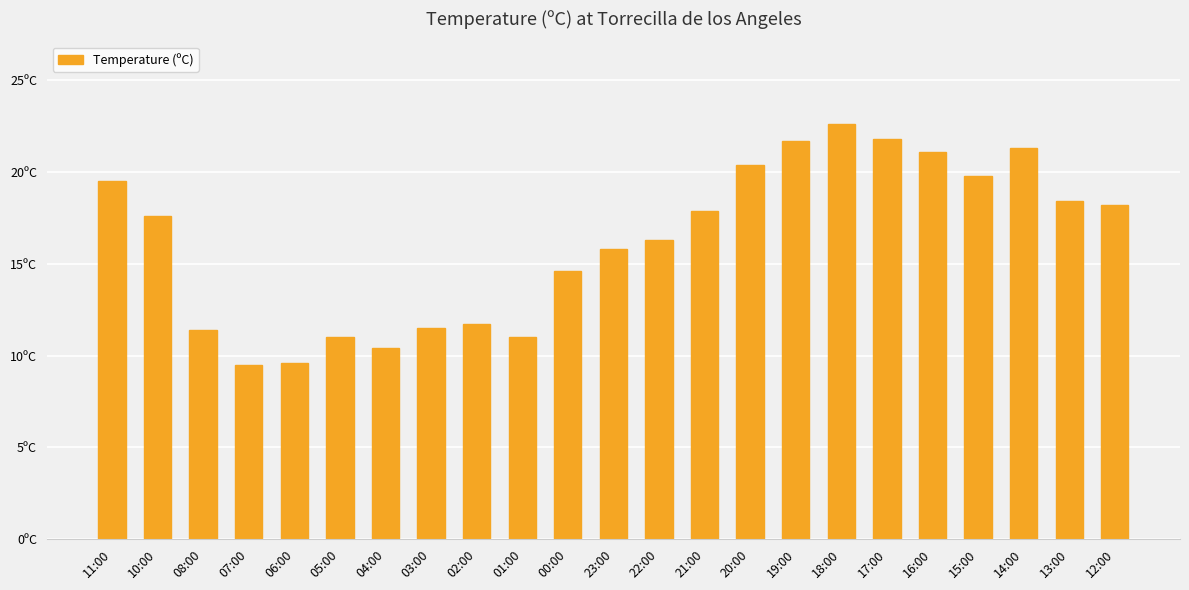

Are the bars horizontal?

No